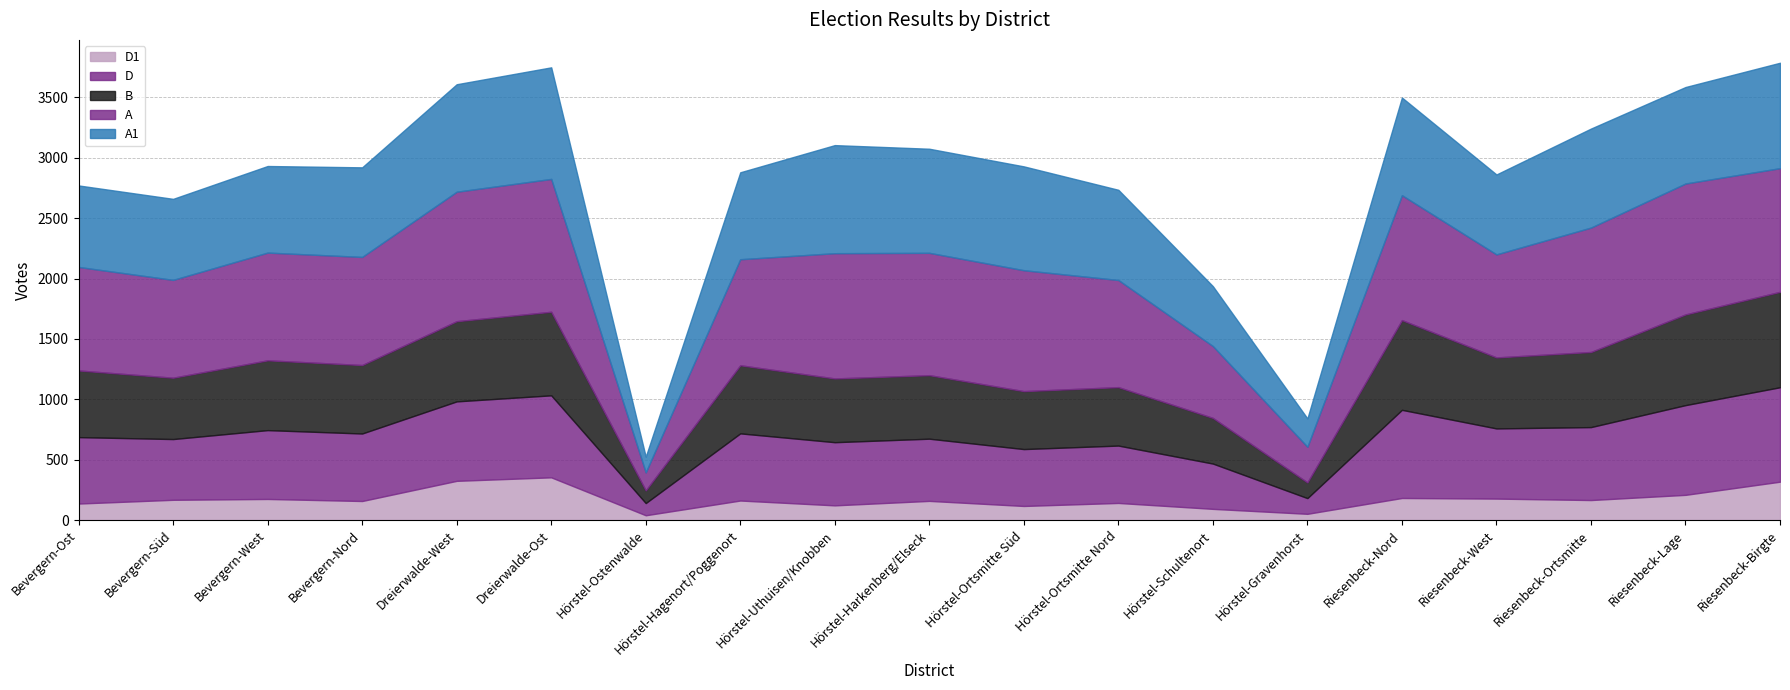

What value does the A series have at Hörstel-Ostenwalde?

149